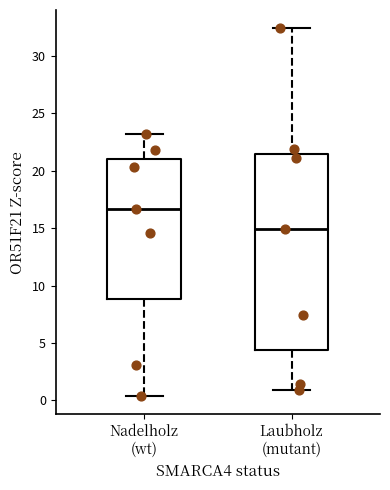

Reading left to right, transcribe this box plot: for each box, give where its median line is, the range the box spans, and where its two whiskers end, as read against the y-axis. The values are not printed on the chart, so give them approximately, as read against the axis.

Nadelholz (wt): median 16.5, box 9.0 to 21.0, whiskers 0.5 to 23.0
Laubholz (mutant): median 15.0, box 4.5 to 21.5, whiskers 1.0 to 32.5